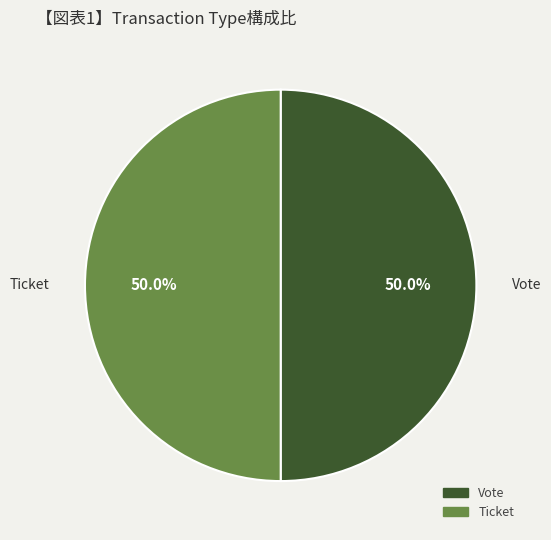

How many segments does this pie chart have?

2